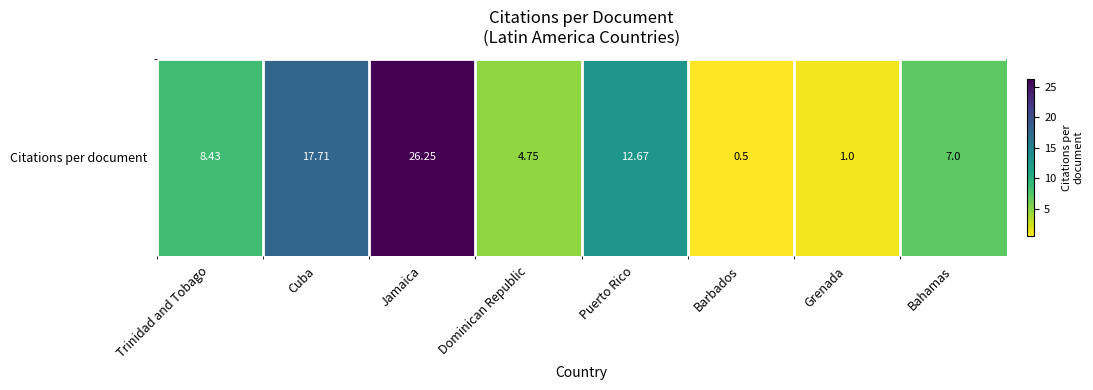

Rank the categories by value from lowest to highest.

Barbados, Grenada, Dominican Republic, Bahamas, Trinidad and Tobago, Puerto Rico, Cuba, Jamaica